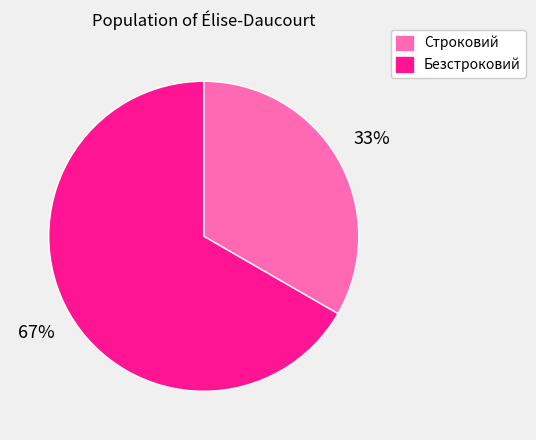

Which category has the smallest portion of the pie?

Строковий